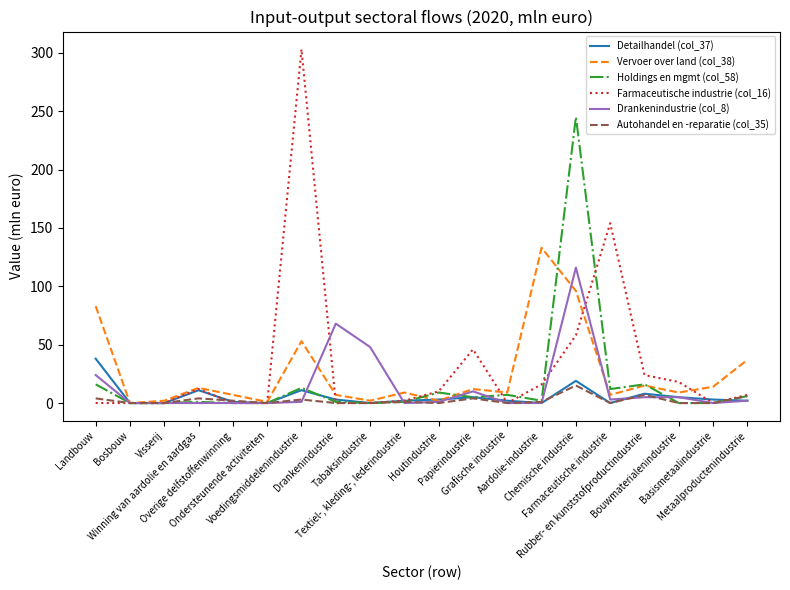

Which series changed the most between Chemische industrie and Metaalproductenindustrie?

Holdings en mgmt (col_58)